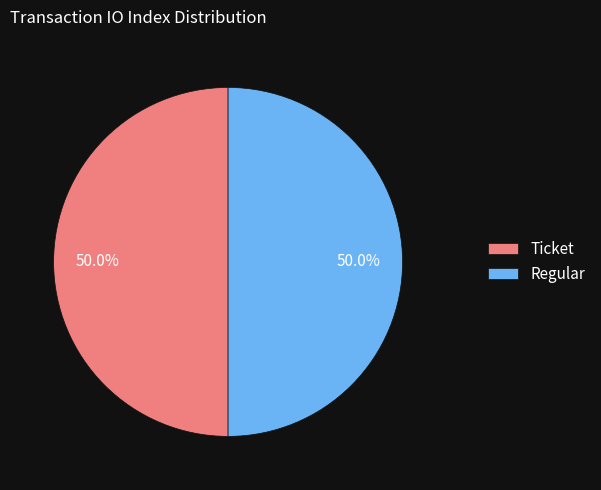

What portion of the pie excludes Regular?

50.0%